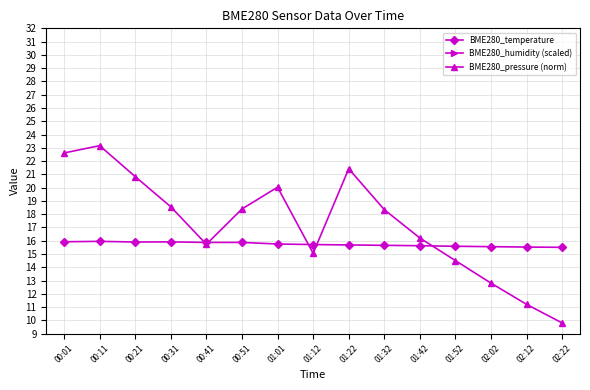

True or false: BME280_temperature and BME280_humidity (scaled) cross at least once.

False